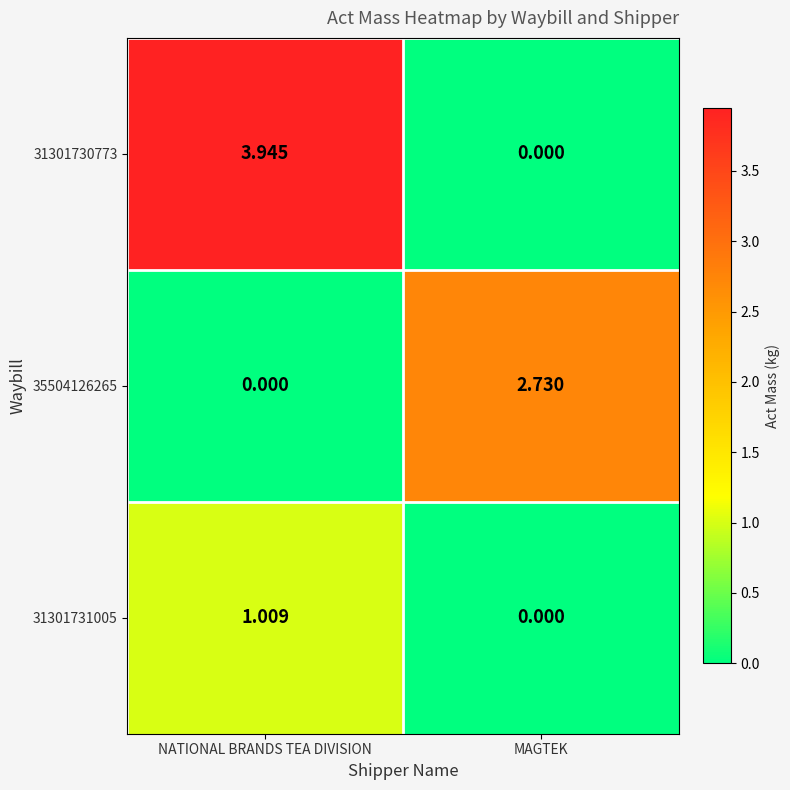

Rank the categories by 35504126265 value from highest to lowest.

MAGTEK, NATIONAL BRANDS TEA DIVISION